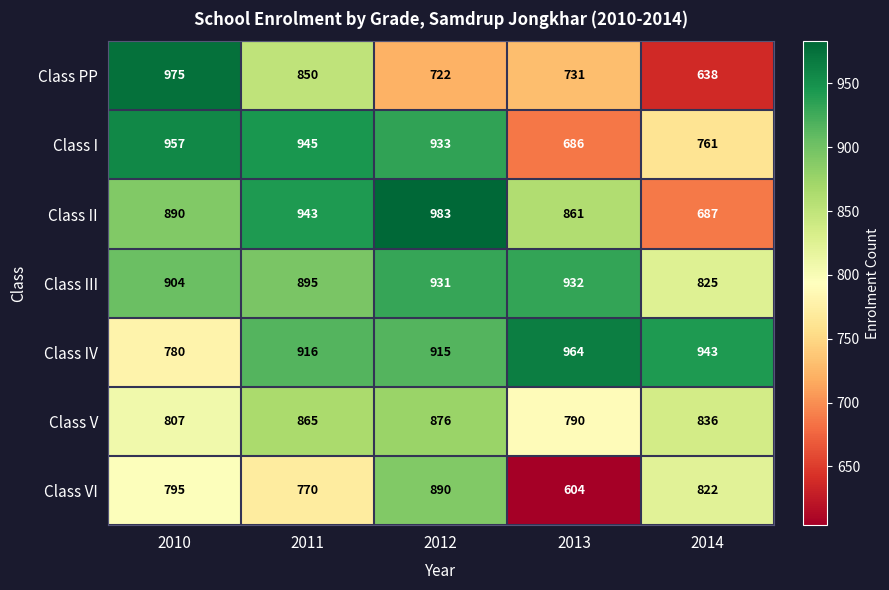

At which label does Class V first exceed 836?

2011